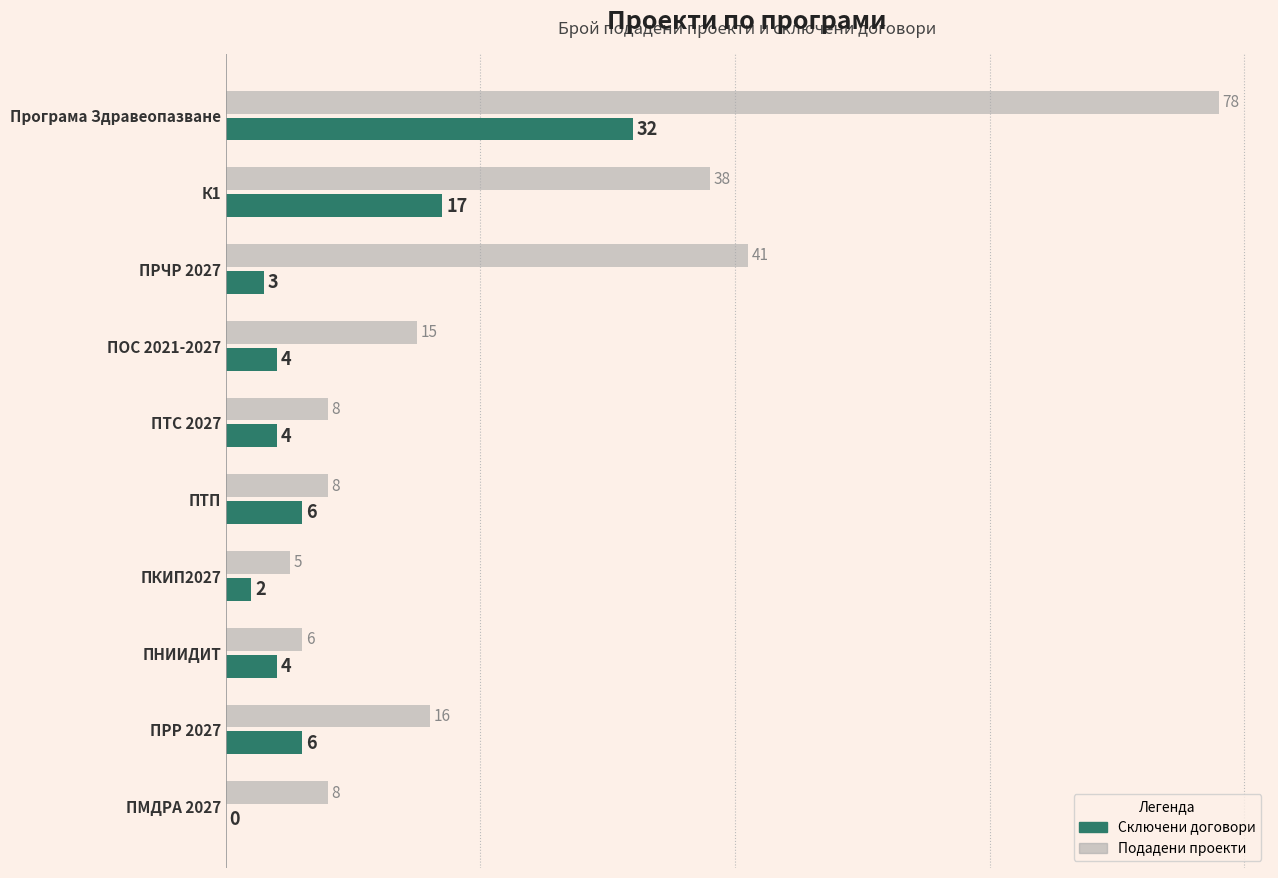

What is the maximum value shown in the chart?

78